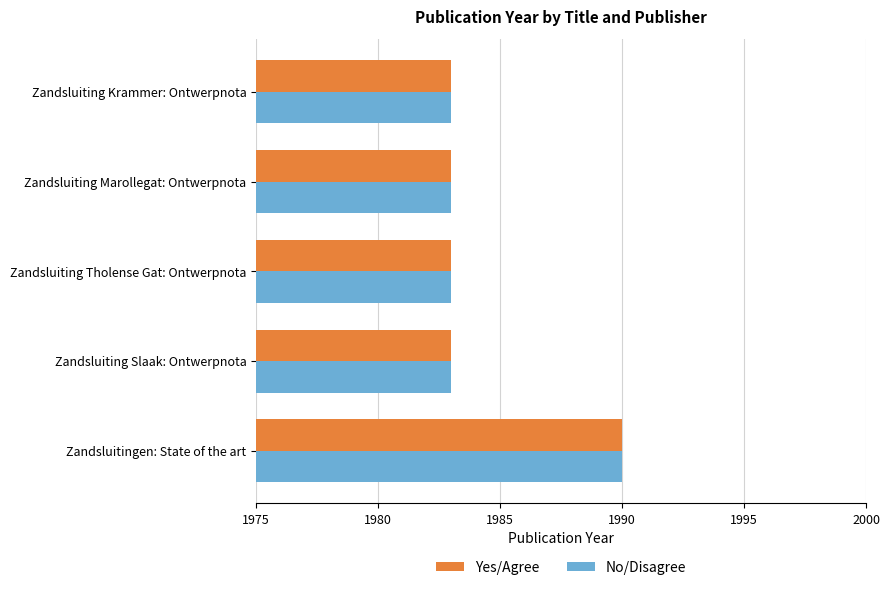

What is the sum of the Yes/Agree values at Zandsluiting Slaak: Ontwerpnota and Zandsluitingen: State of the art?

3973